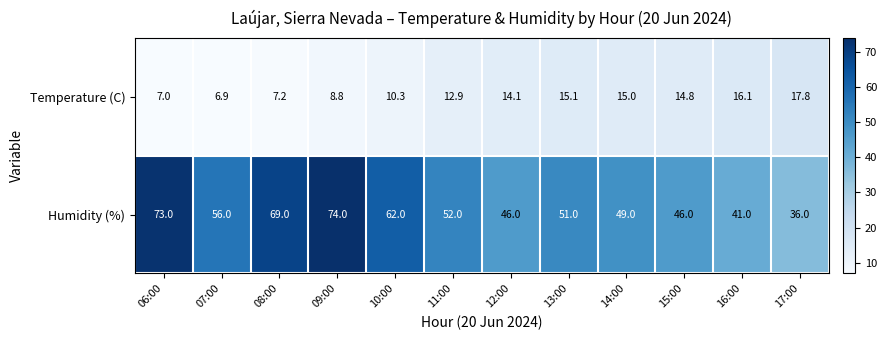

Reading left to right, transcribe all the data shown in this chart.

Temperature (C): 7.0	6.9	7.2	8.8	10.3	12.9	14.1	15.1	15.0	14.8	16.1	17.8
Humidity (%): 73.0	56.0	69.0	74.0	62.0	52.0	46.0	51.0	49.0	46.0	41.0	36.0